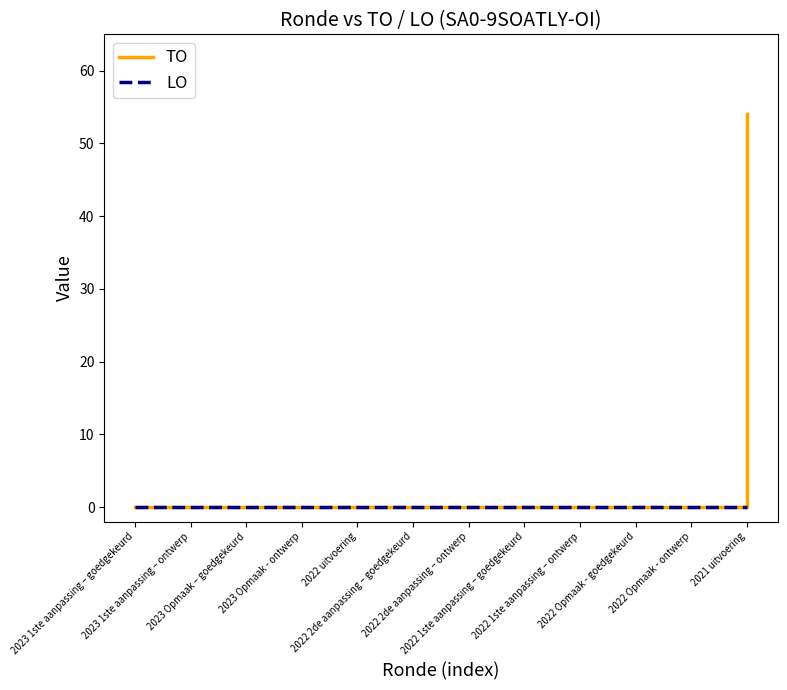

What is the greatest value displayed?

54